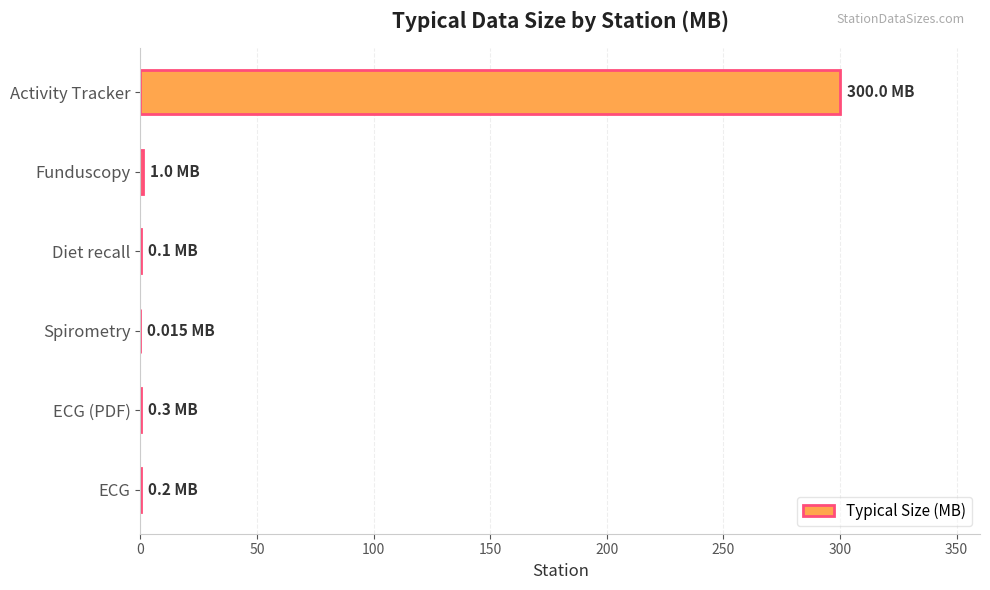

What is the sum of all values?

301.6